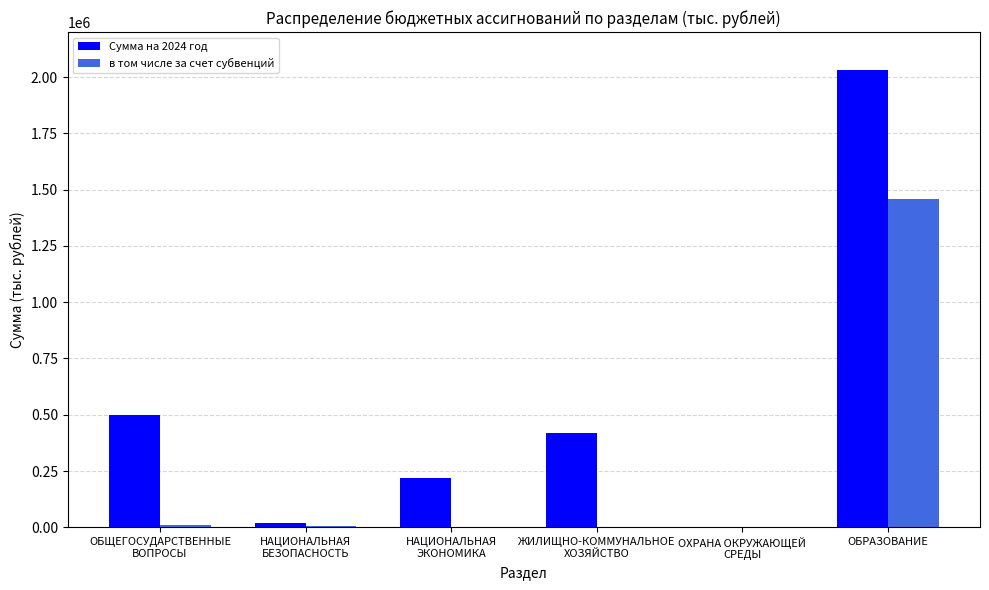

What is the total value across all series at ОБРАЗОВАНИЕ?

3490021.4